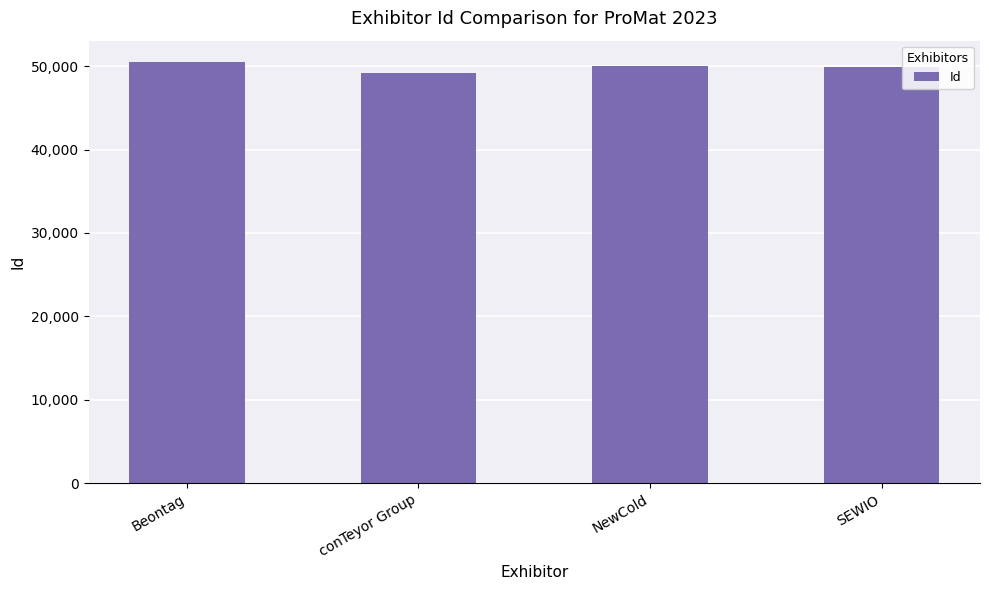

What is the average value?

49897